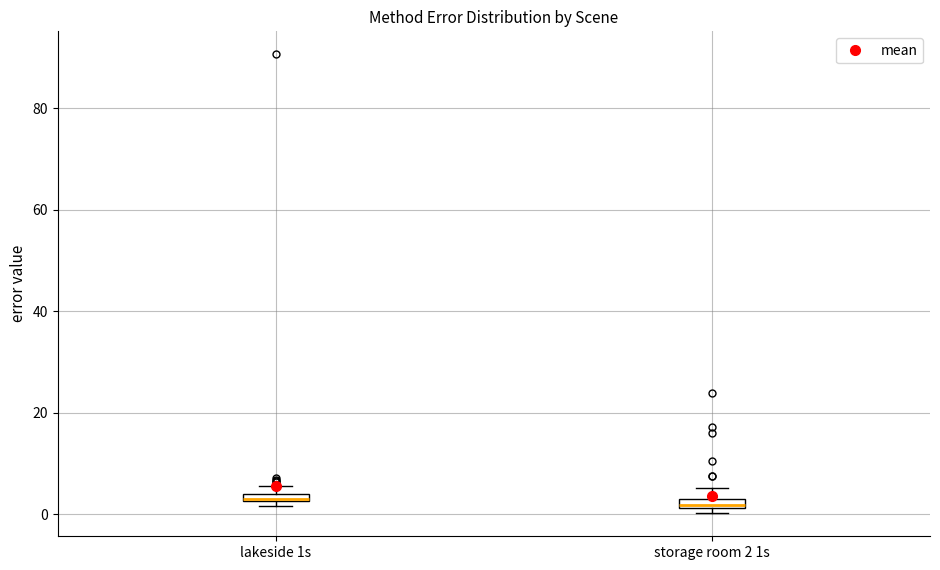

Where does the upper whisker of the box for storage room 2 1s end on the y-axis? The values are not printed on the chart, so give them approximately, as read against the axis.

6